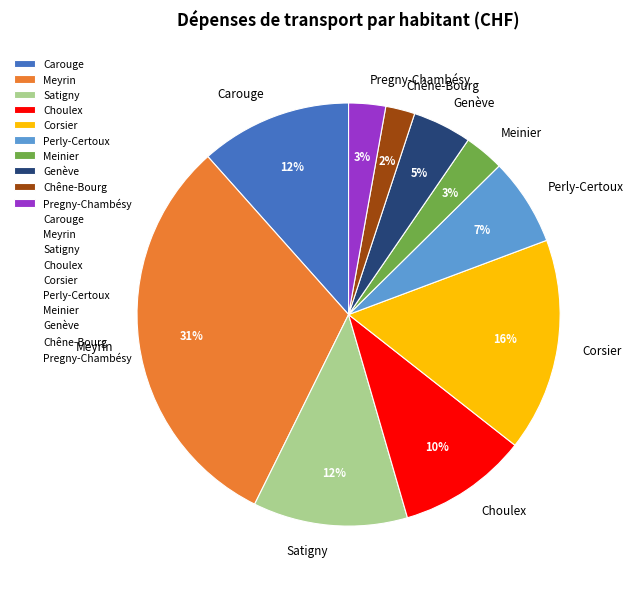

What is the ratio of the value at Genève to the value at Carouge?

0.4